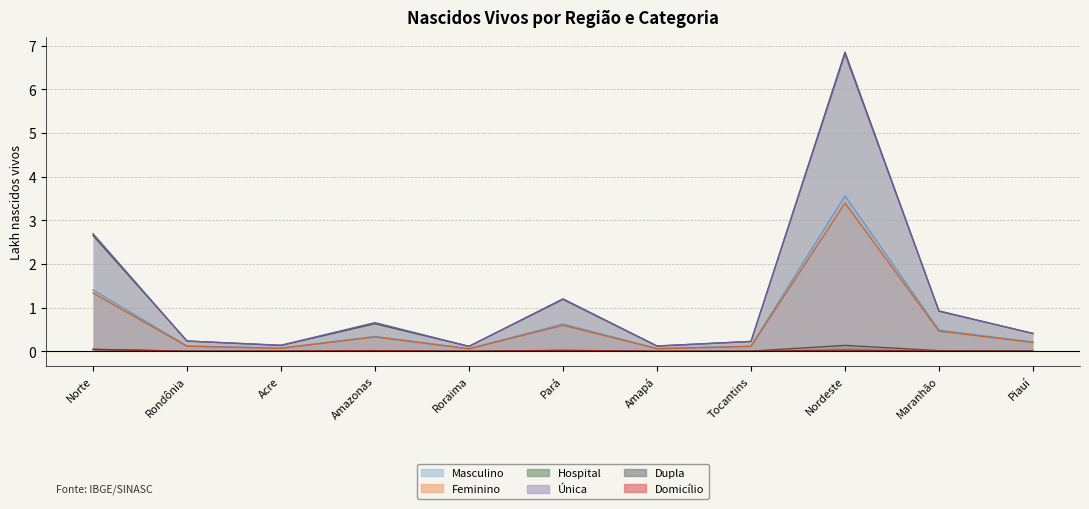

At Roraima, list the series in order from largest to smallest.

Única, Hospital, Masculino, Feminino, Dupla, Domicílio